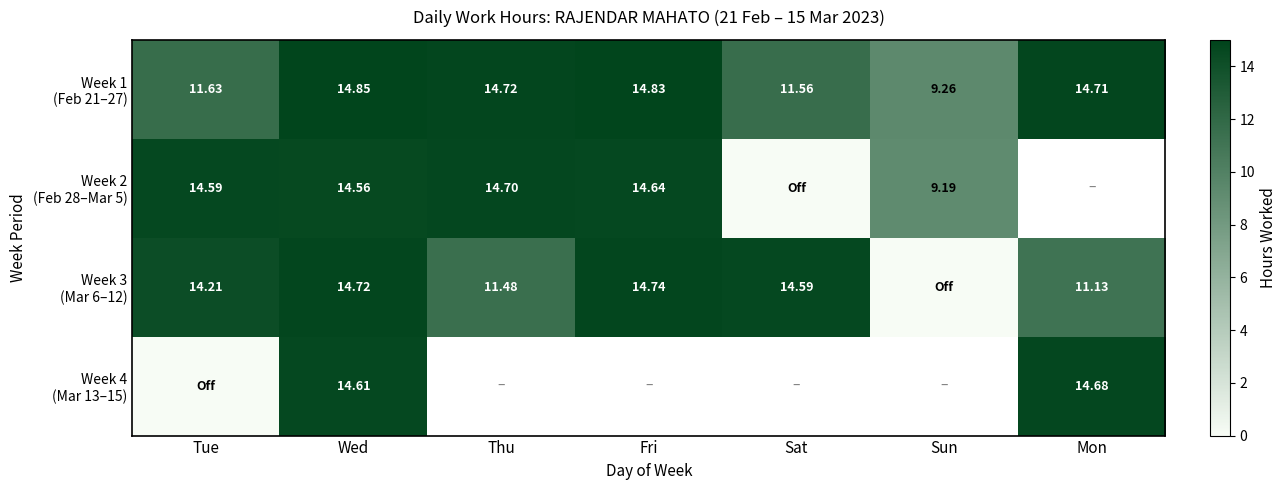

List the series in order of their peak value, highest first.

Week 1 (Feb 21–27), Week 3 (Mar 6–12), Week 2 (Feb 28–Mar 5), Week 4 (Mar 13–15)